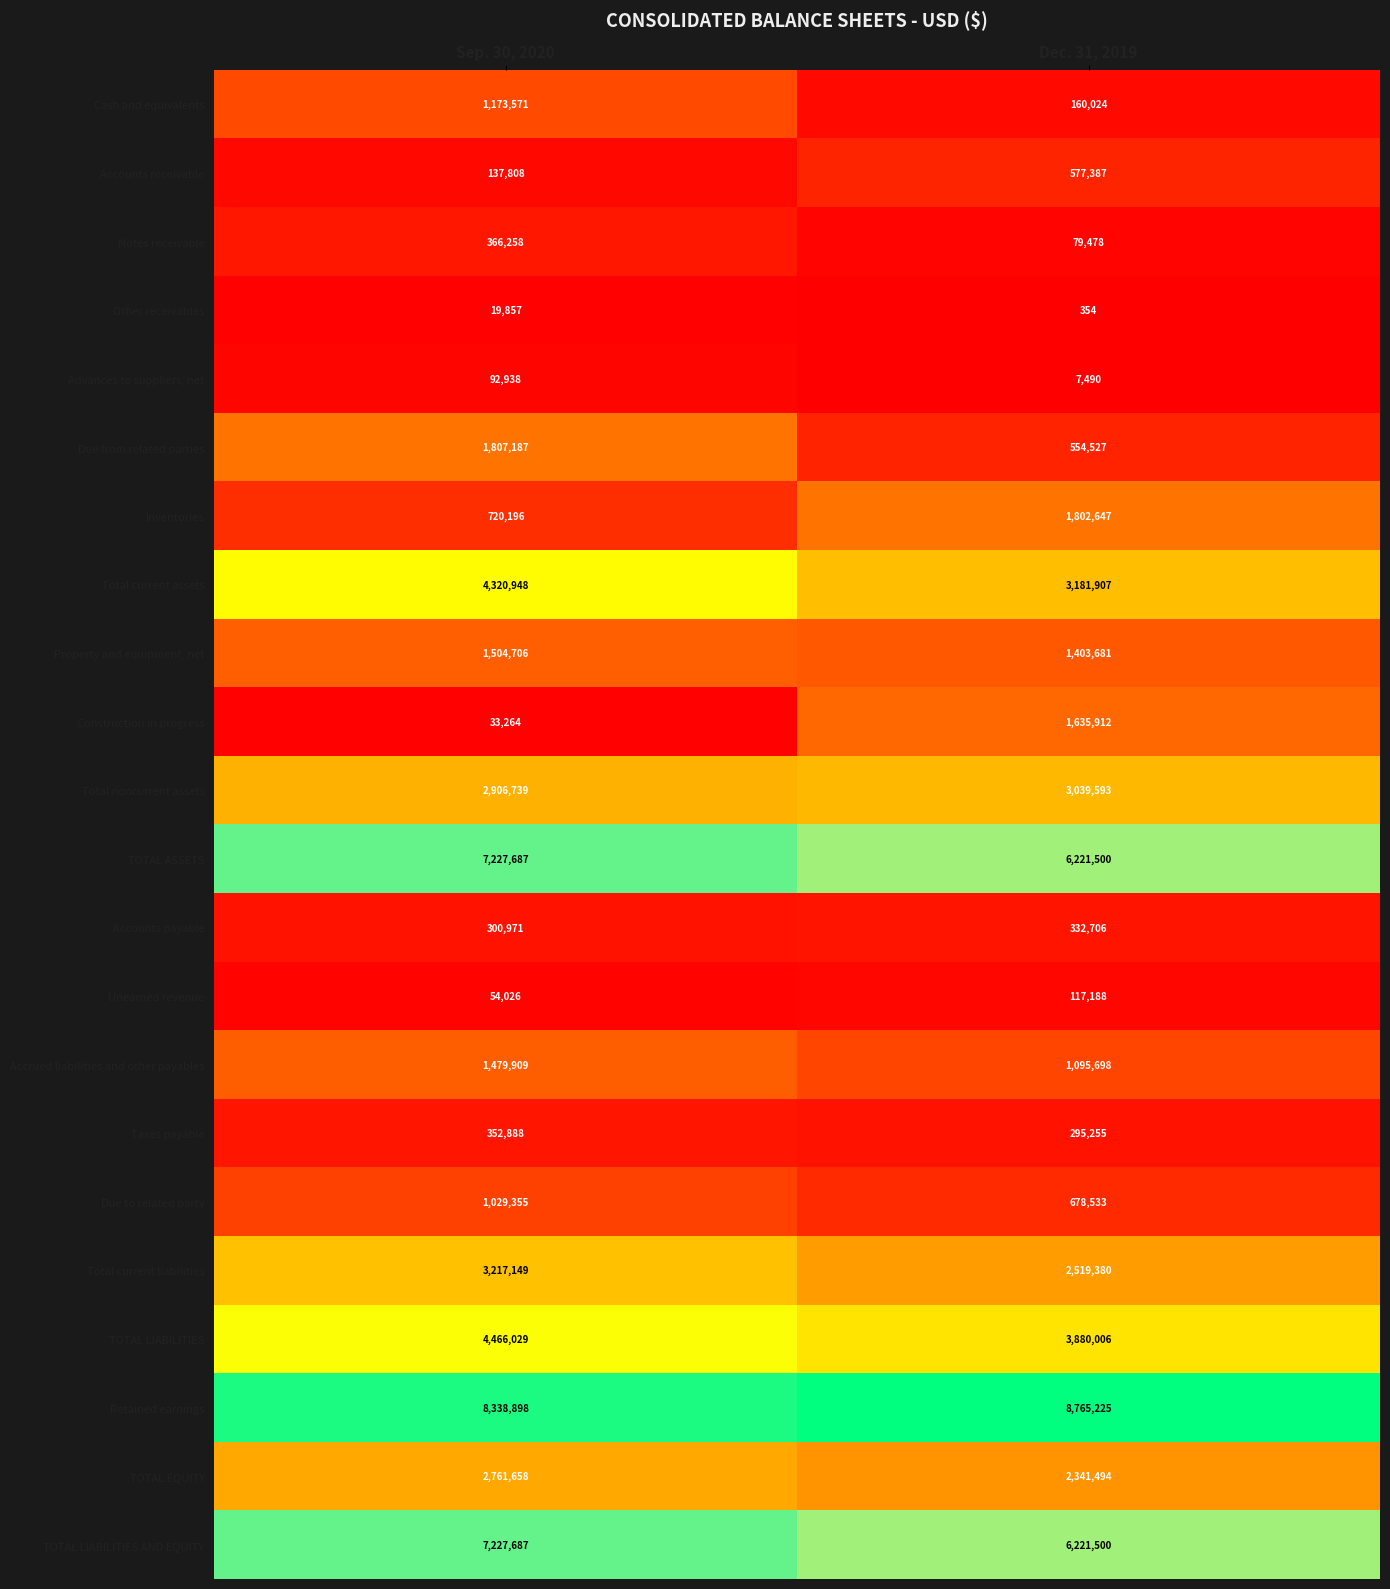

Rank the categories by Total current liabilities value from lowest to highest.

Dec. 31, 2019, Sep. 30, 2020